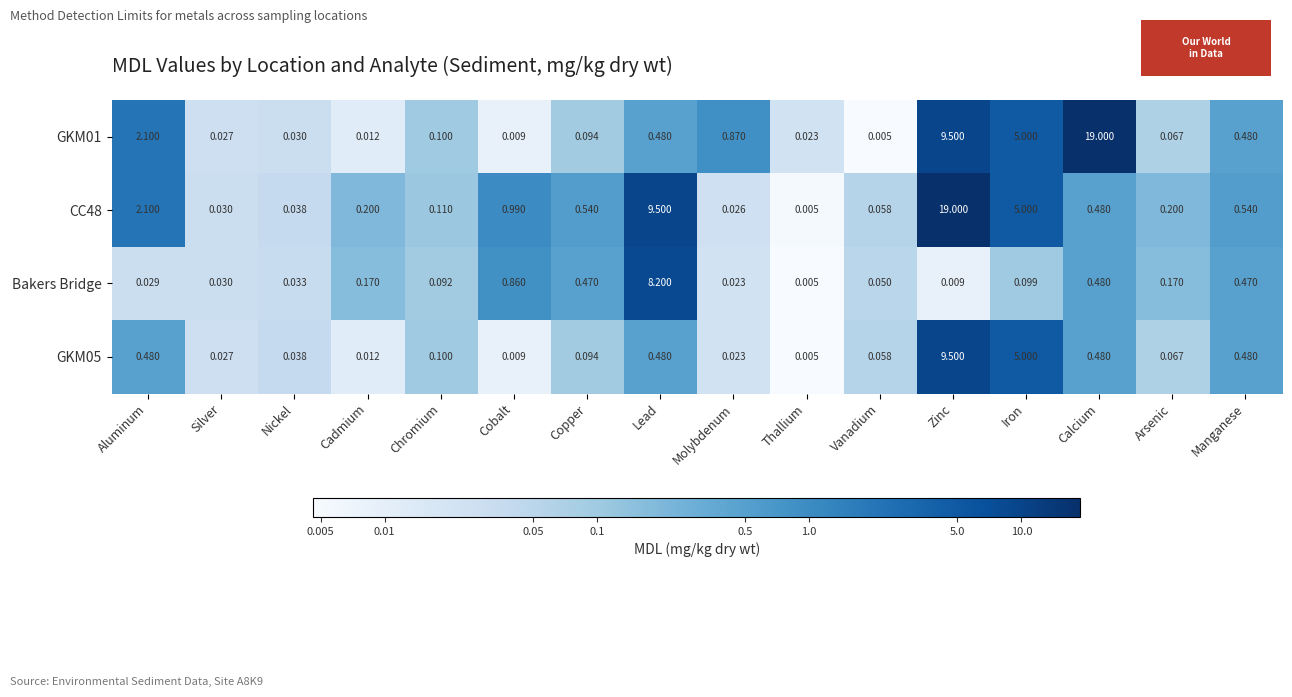

Which category has the lowest value in the Bakers Bridge series?

Thallium